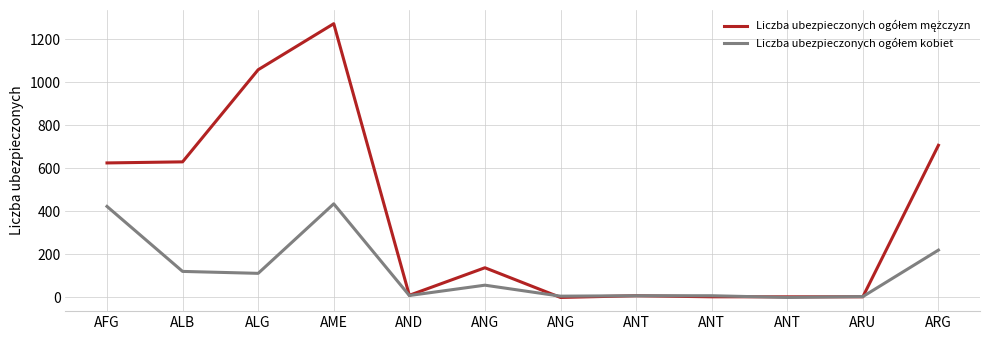

Does the chart have visible grid lines?

Yes